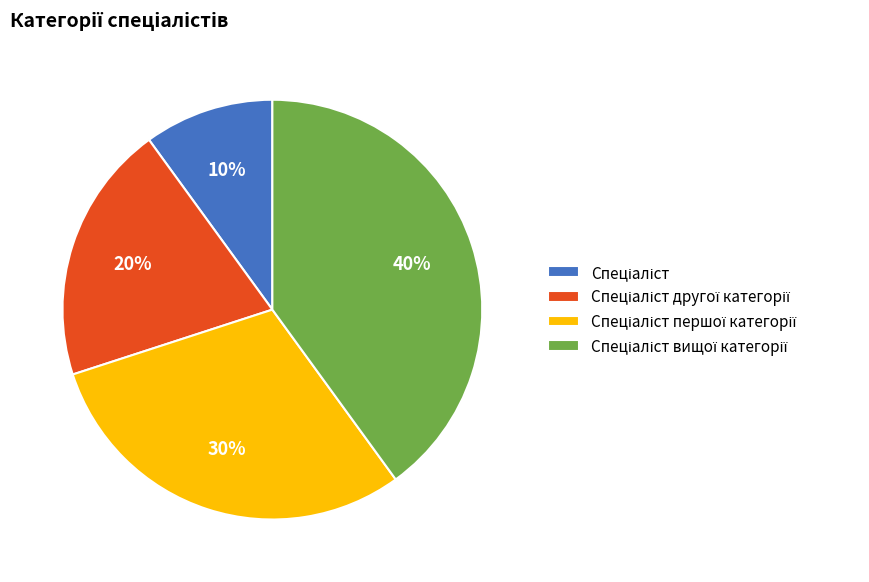

To the nearest percent, what is the average slice percentage?

25%